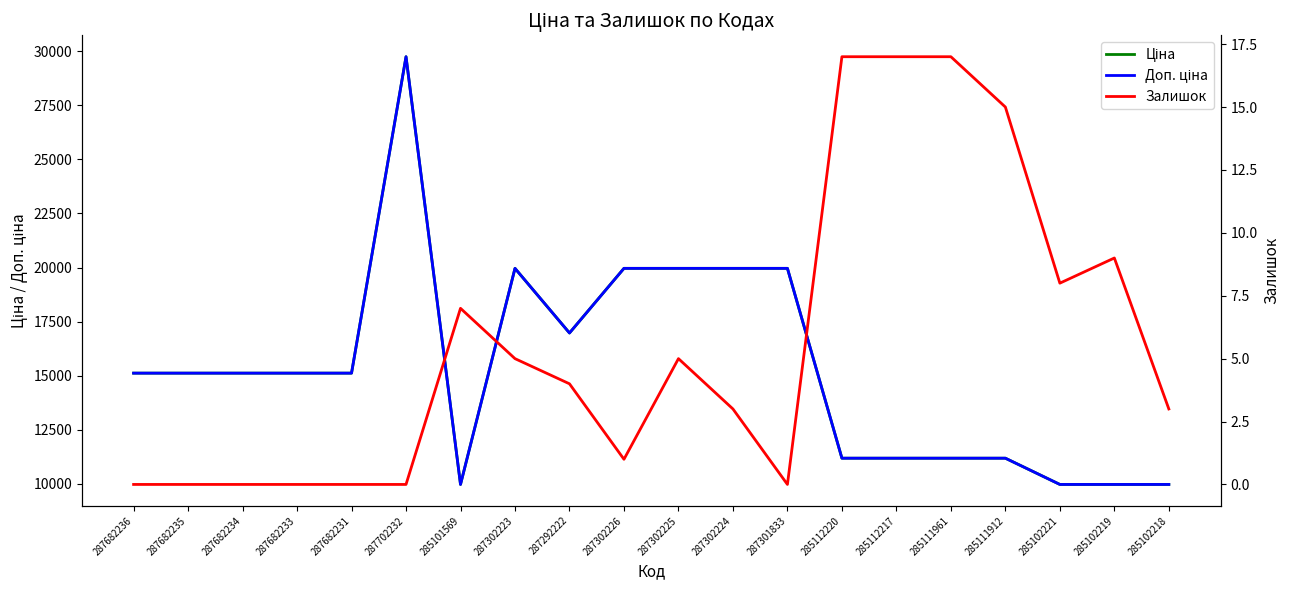

True or false: Ціна and Доп. ціна intersect in this chart.

False